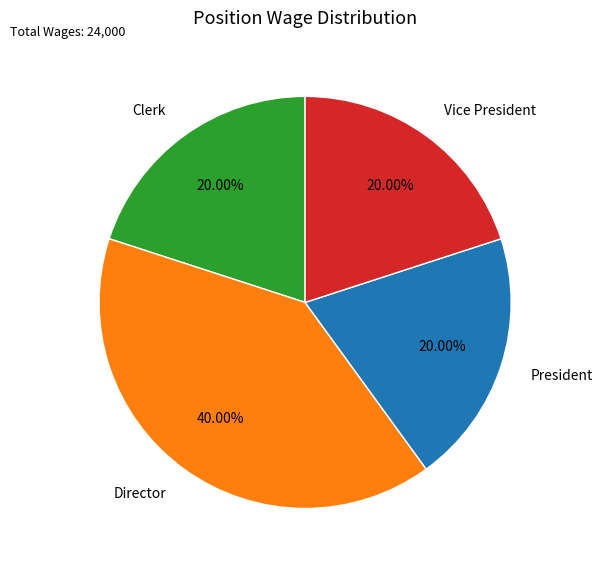

Combined, do Director and President account for over 50%?

Yes